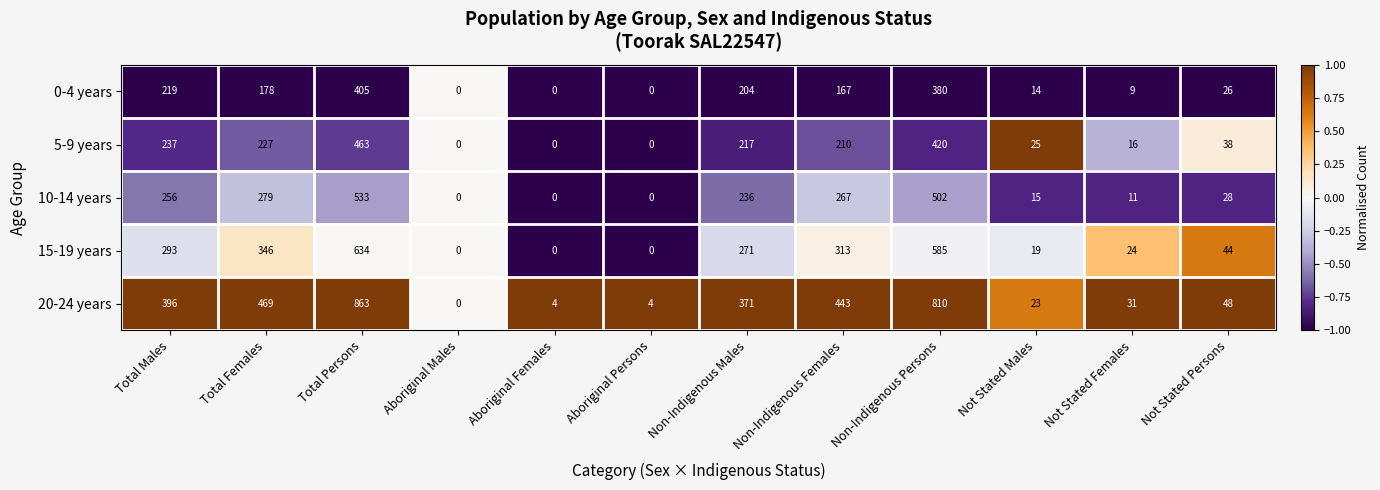

Between Total Females and Not Stated Males, which series saw the biggest shift?

20-24 years